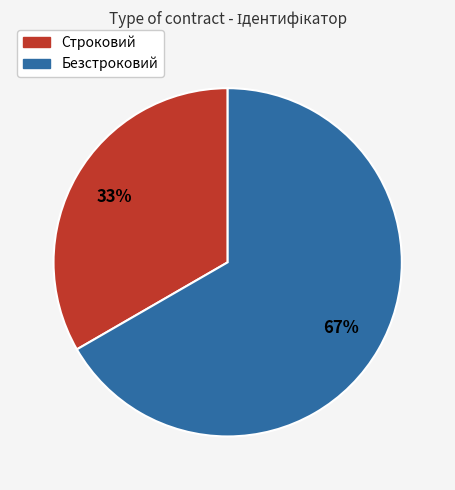

Between Строковий and Безстроковий, which is larger?

Безстроковий